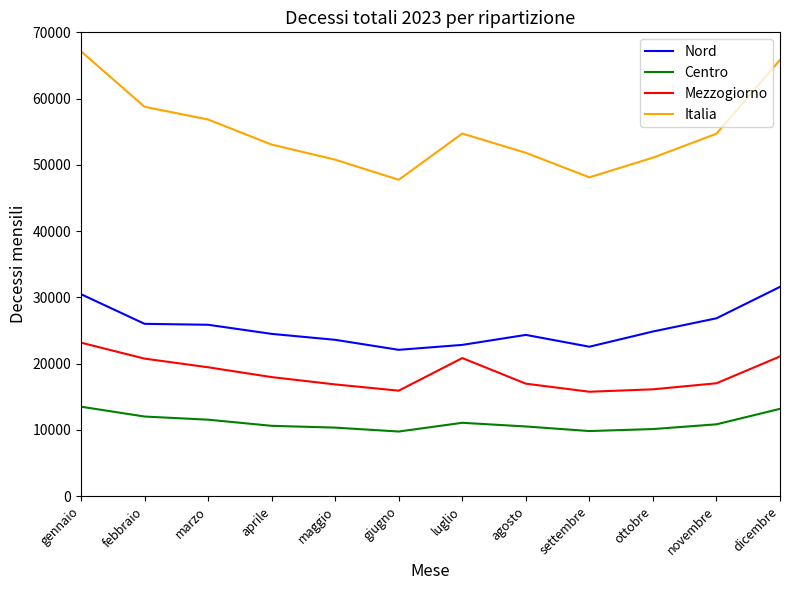

Rank the series at gennaio from highest to lowest value.

Italia, Nord, Mezzogiorno, Centro